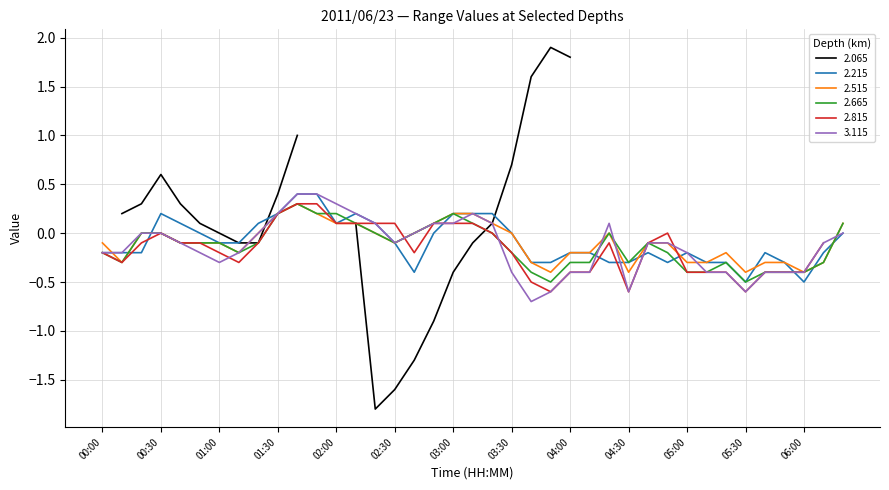

What is the highest value of the 3.115 series?

0.4